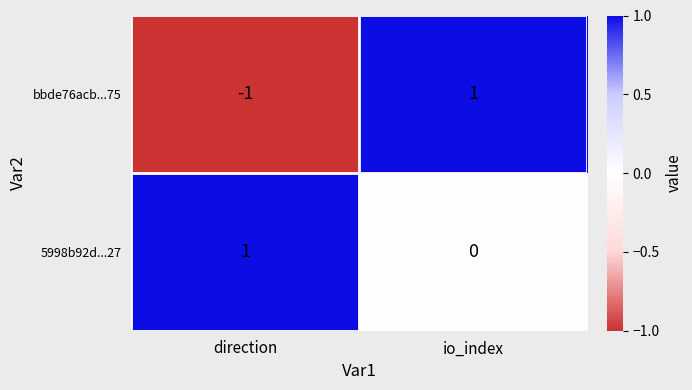

The value of 5998b92d...27 at direction is 1. True or false?

True